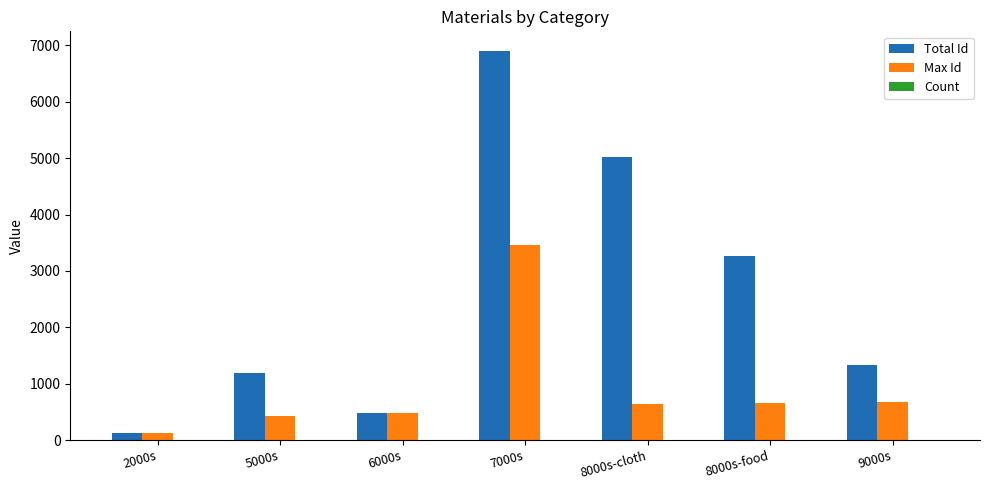

What is the maximum value for Max Id?

3464